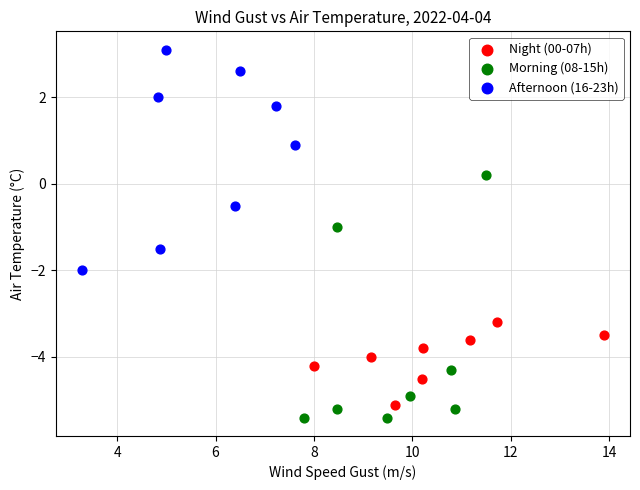

Which series reaches the maximum Y coordinate?

Afternoon (16-23h)